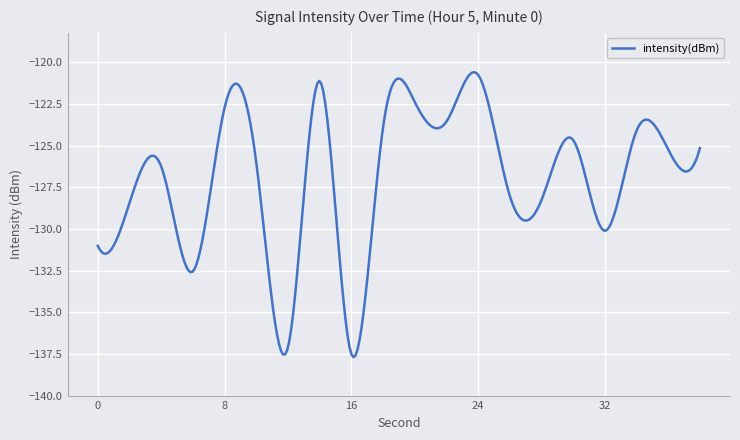

What is the greatest value displayed?

-120.6